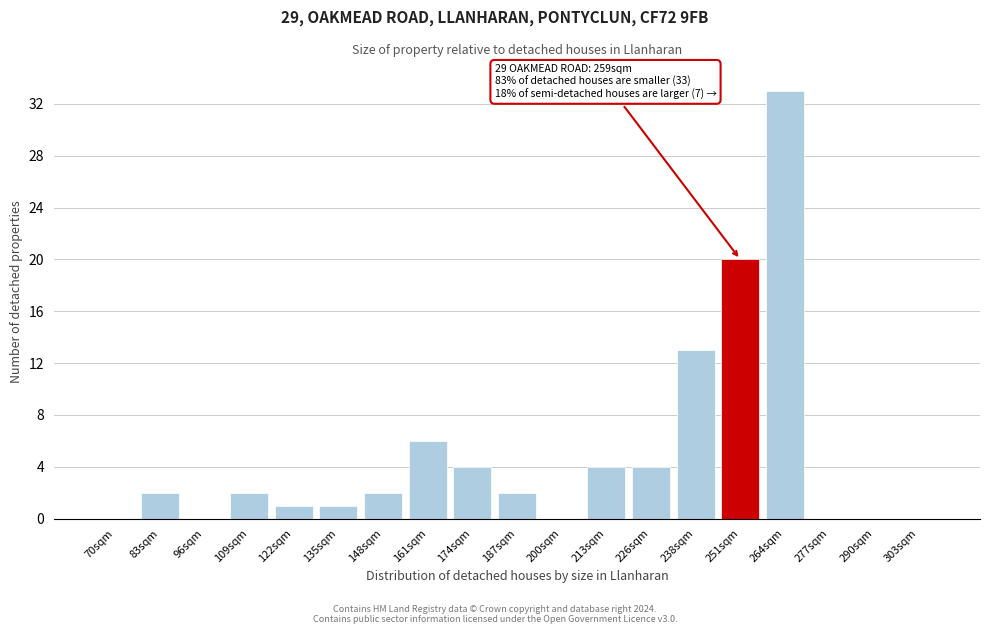

Reading left to right, transcribe all the data shown in this chart.

70sqm=0	83sqm=2	96sqm=0	109sqm=2	122sqm=1	135sqm=1	148sqm=2	161sqm=6	174sqm=4	187sqm=2	200sqm=0	213sqm=4	226sqm=4	238sqm=13	251sqm=20	264sqm=33	277sqm=0	290sqm=0	303sqm=0